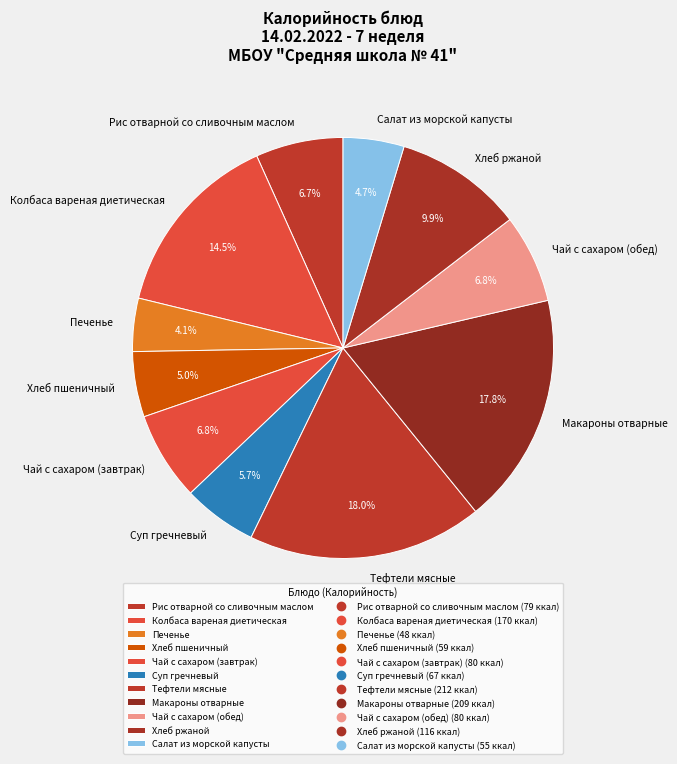

Which has a higher value, Чай с сахаром (обед) or Печенье?

Чай с сахаром (обед)